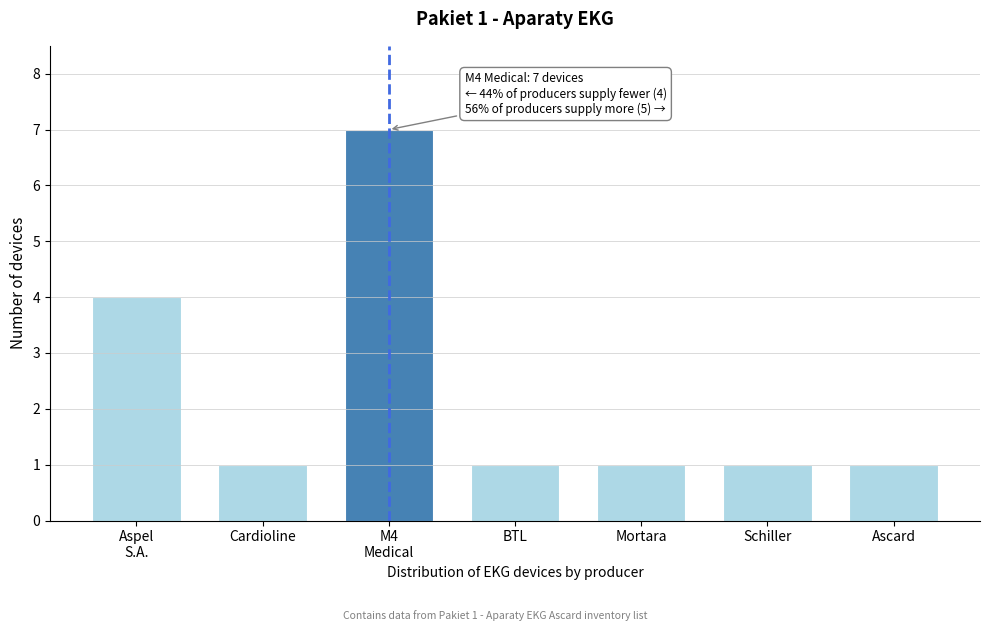

Reading left to right, what are all the values shown in this chart?

4	1	7	1	1	1	1